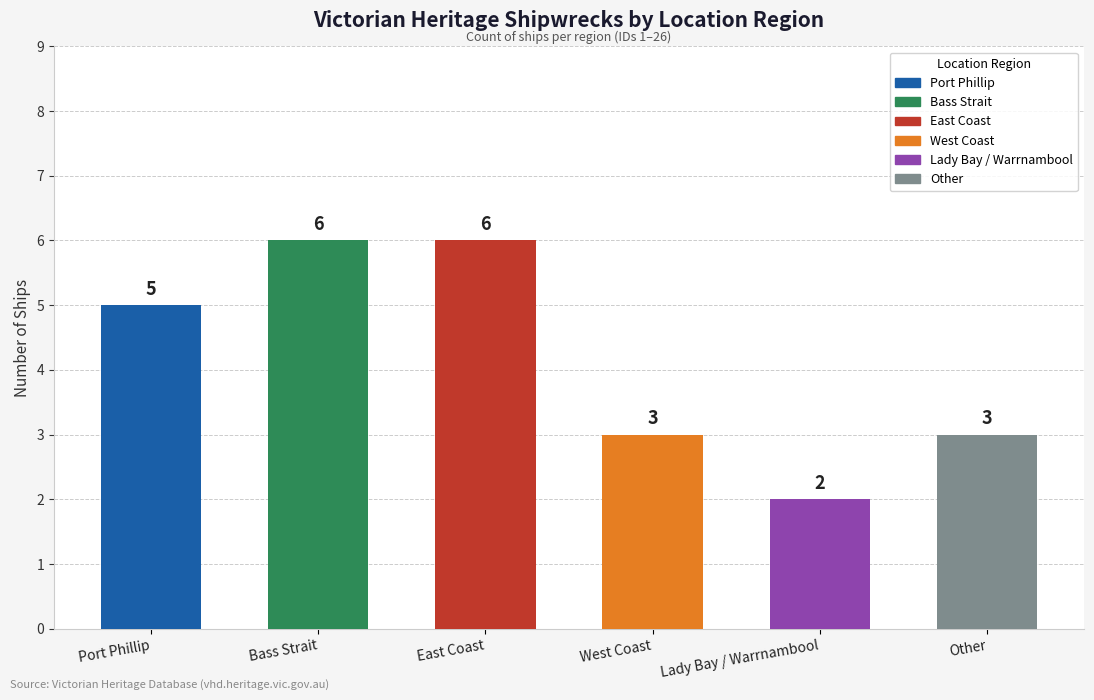

What is the difference between the second highest and second lowest values?

3